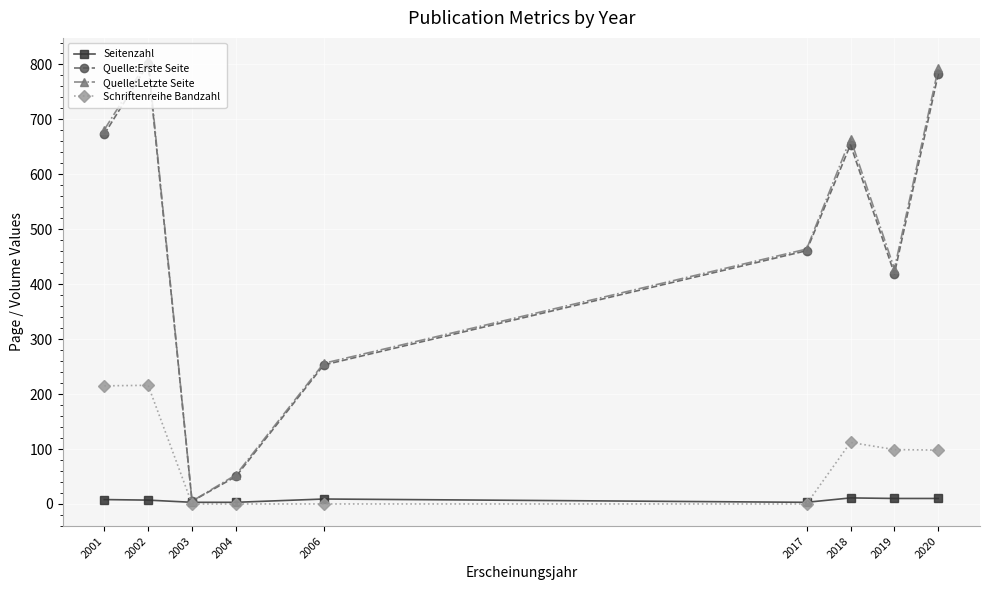

True or false: Seitenzahl has more than 0 points higher than both neighbors.

True